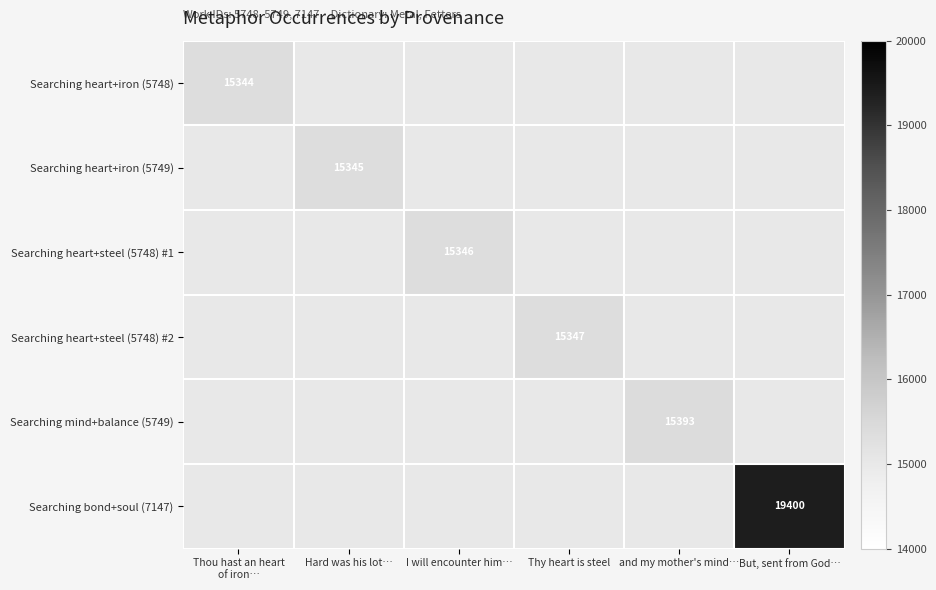

Count the number of data series in this chart.

6